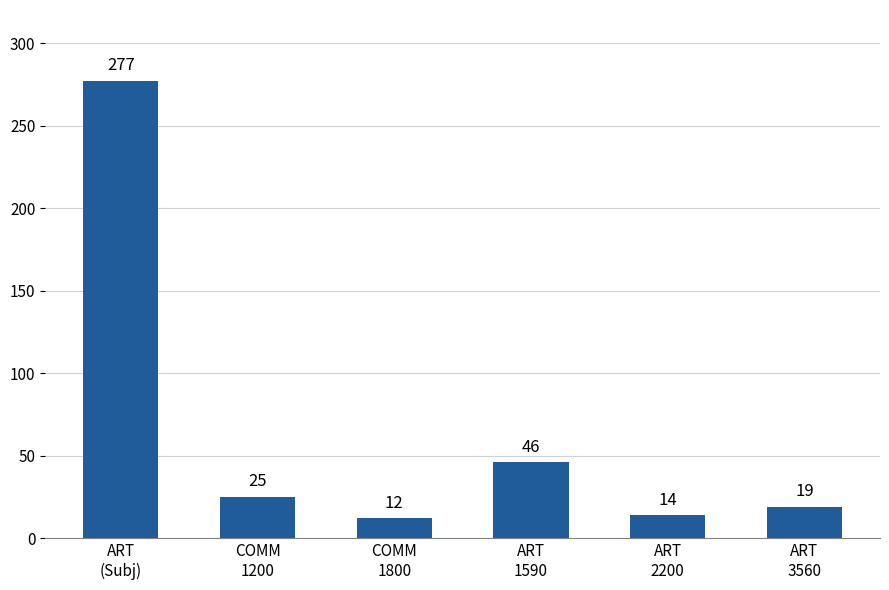

Between COMM
1200 and ART
1590, which is larger?

ART
1590